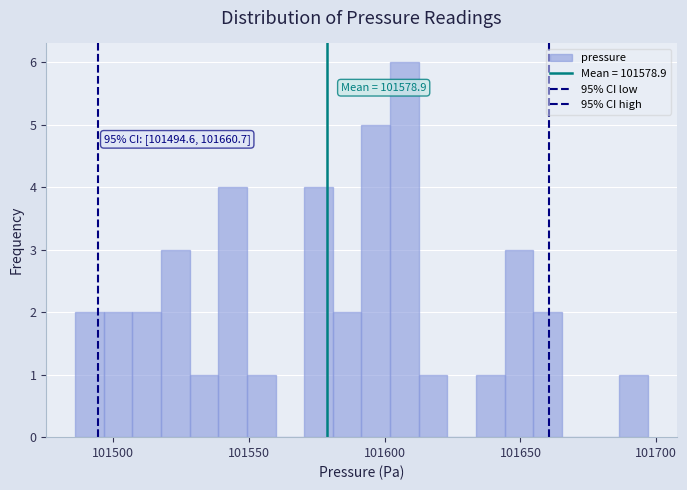

Around what value on the x-axis is the tallest bar? Give the approximate position of its centre, as read against the axis.

101605